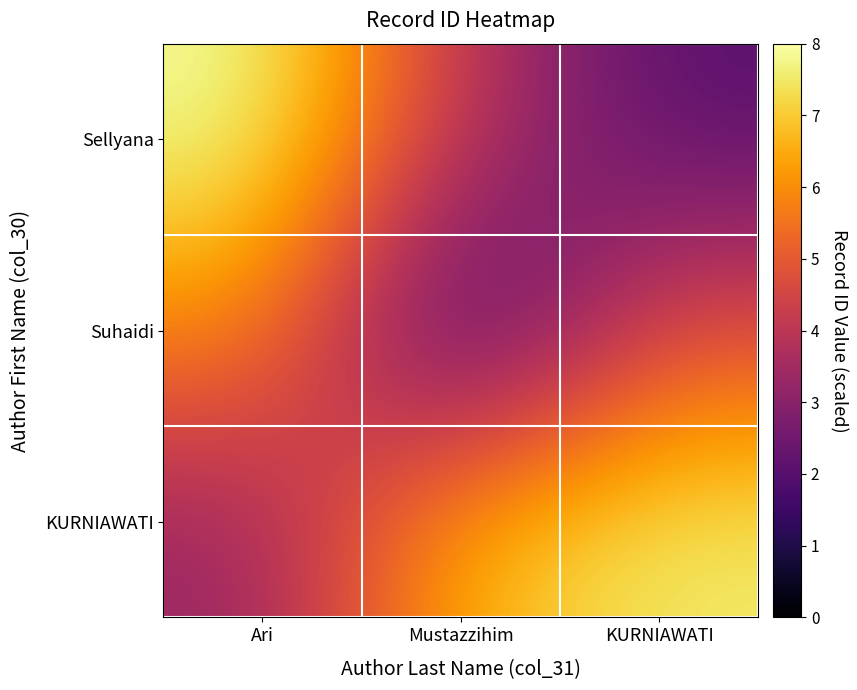

Reading right to left, extract all data points from this chart.

Sellyana: KURNIAWATI=2.0	Mustazzihim=4.0	Ari=8.0
Suhaidi: KURNIAWATI=4.8	Mustazzihim=0.8	Ari=6.0
KURNIAWATI: KURNIAWATI=7.6	Mustazzihim=6.8	Ari=3.2